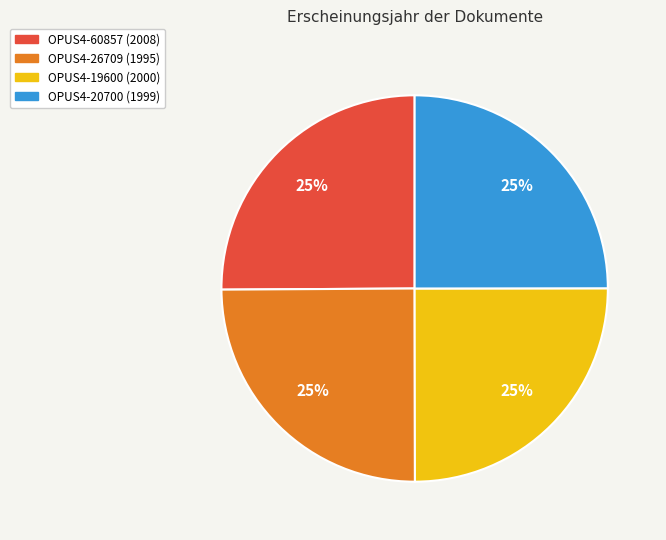

To the nearest percent, what portion does OPUS4-20700 represent?

25%